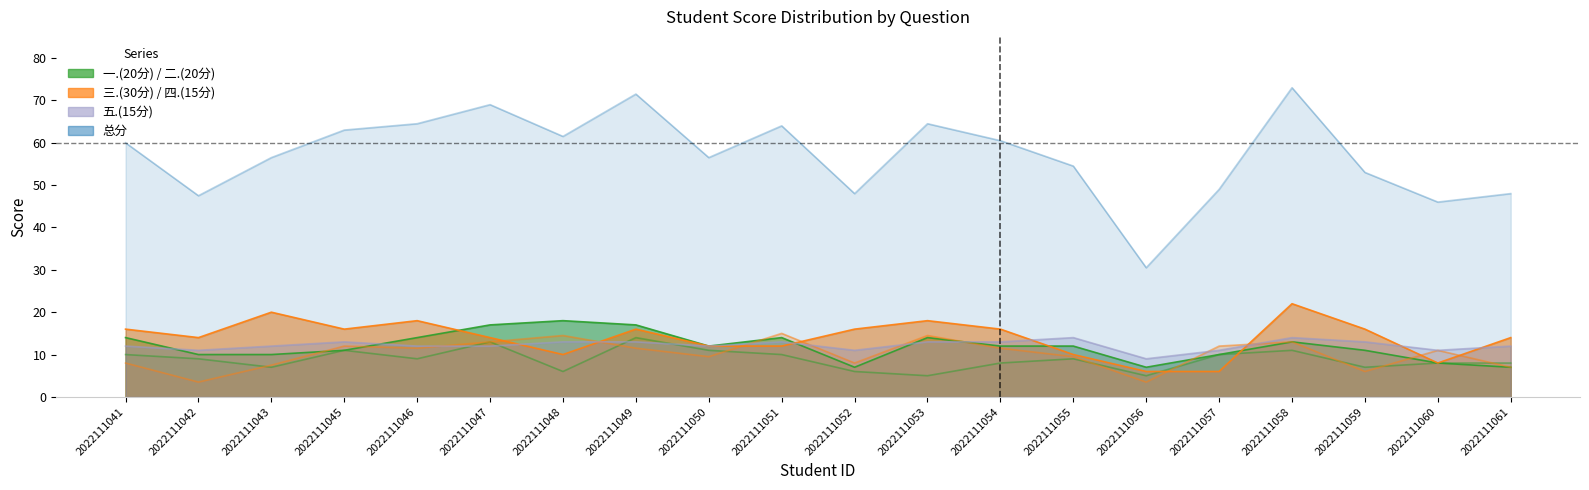

How many distinct data groups are displayed?

6